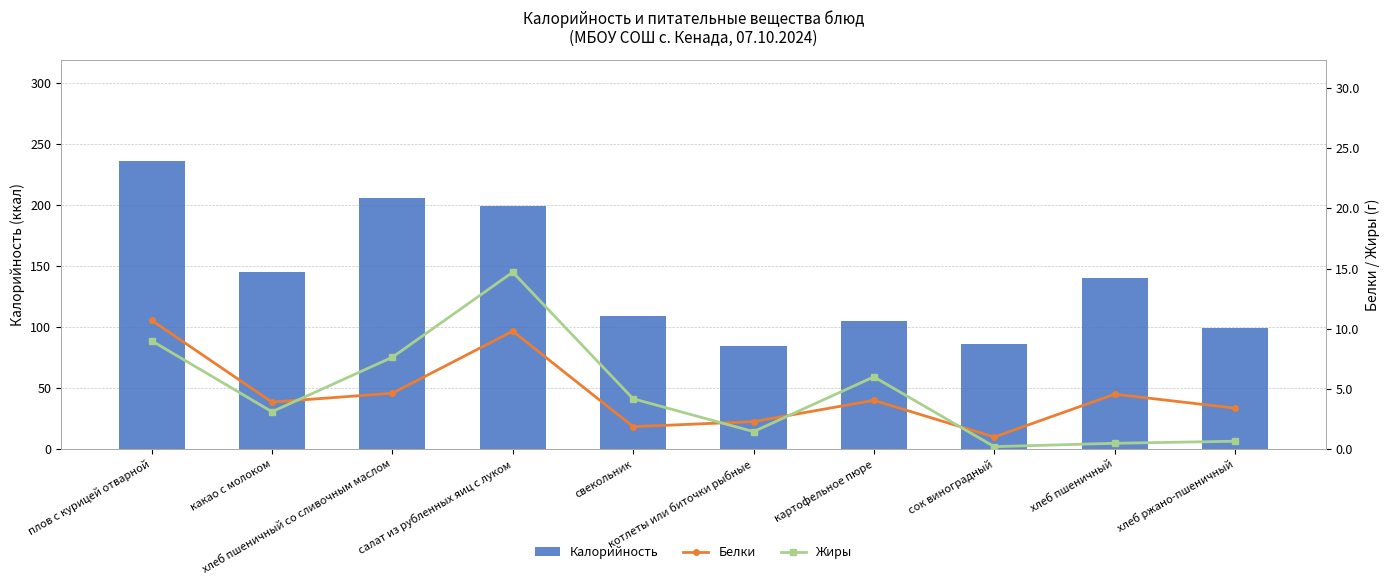

The value of Калорийность at хлеб пшеничный is 80.8. True or false?

False